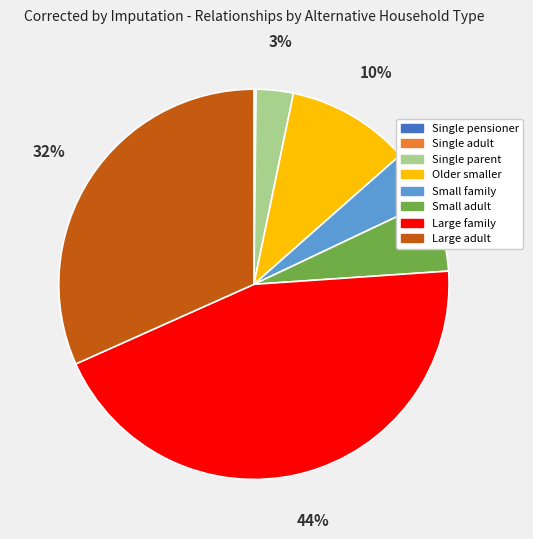

Does any single category account for the majority?

No